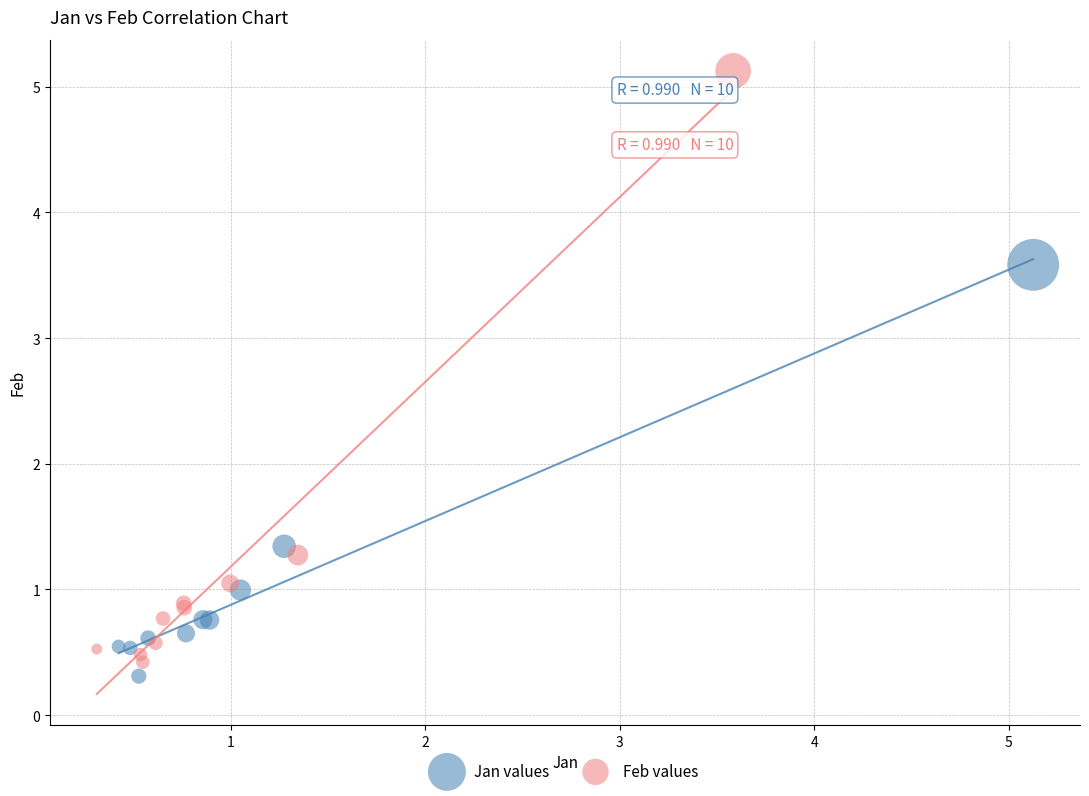

Which series has the widest spread of Y values?

Feb values